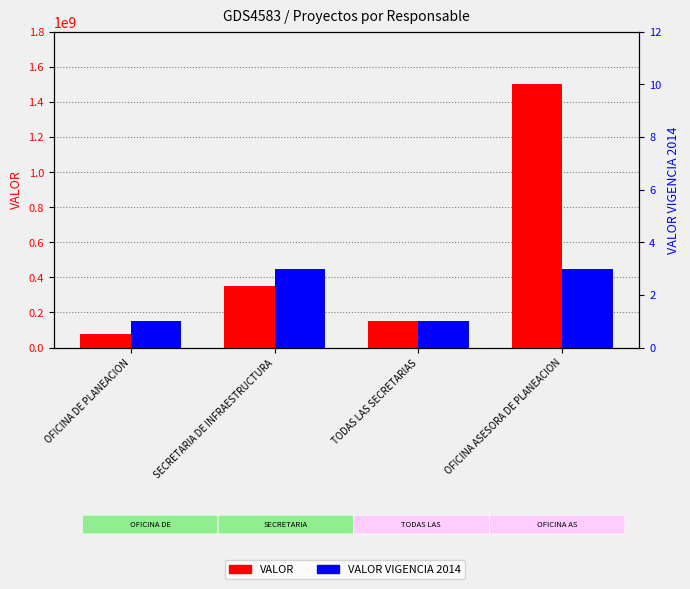

True or false: VALOR VIGENCIA 2014 has a value of 2 at TODAS LAS SECRETARIAS.

False